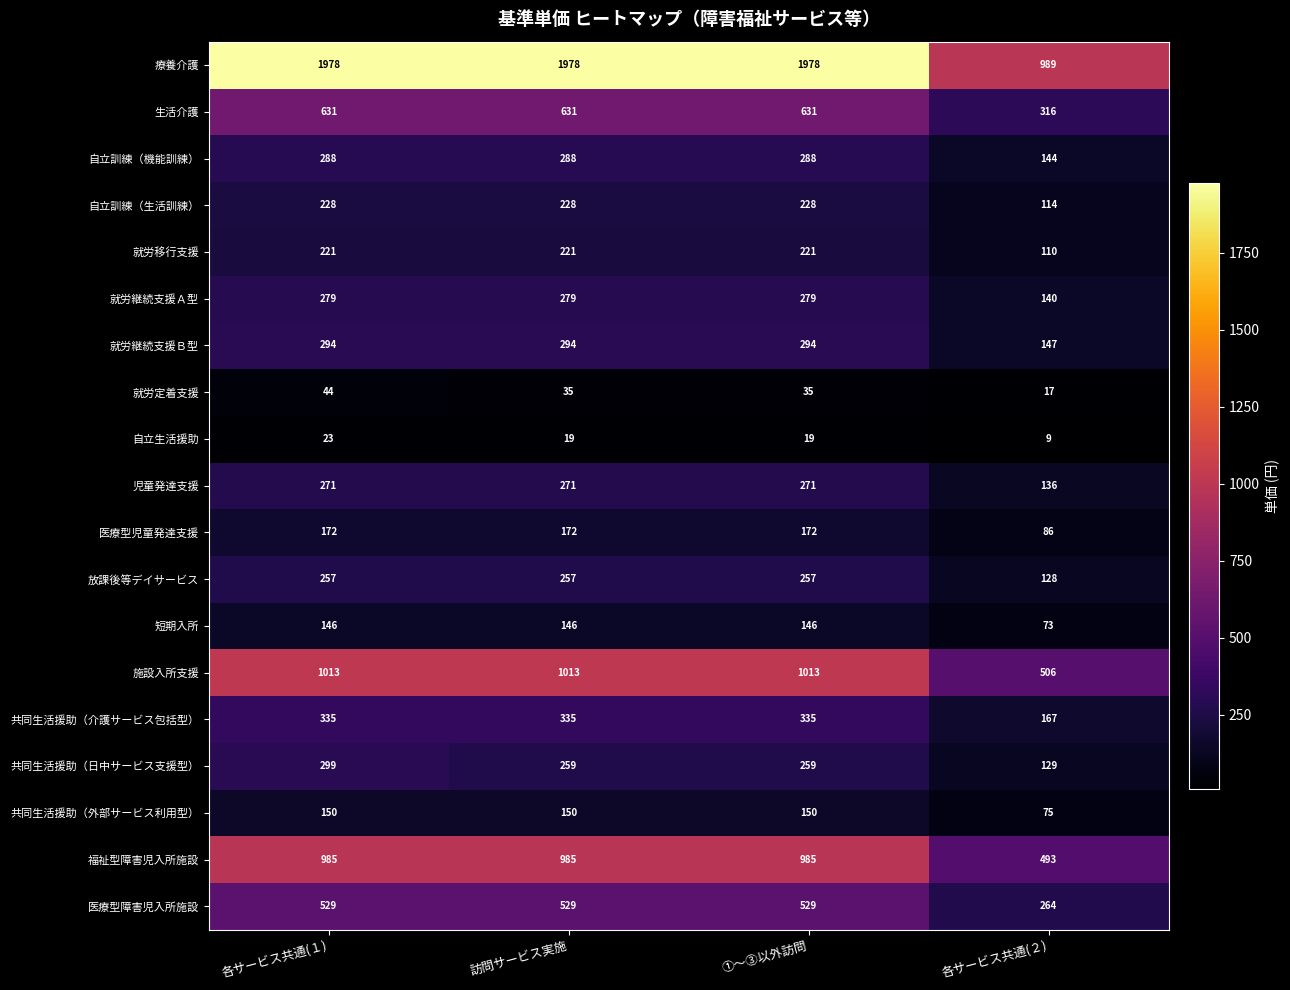

At how many categories does at least one series exceed 1711?

3